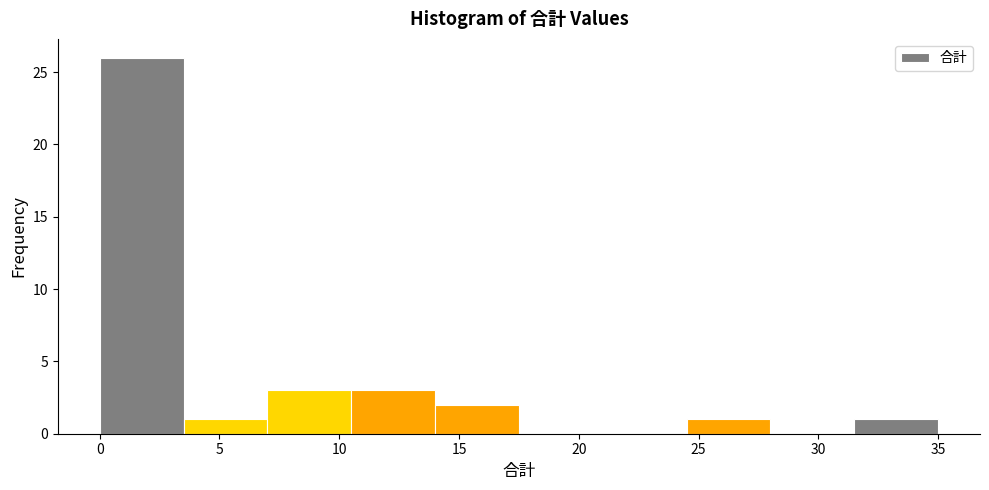

How tall is the bar that spans 10.5 to 14.0 on the x-axis? The values are not printed on the chart, so give them approximately, as read against the axis.

3